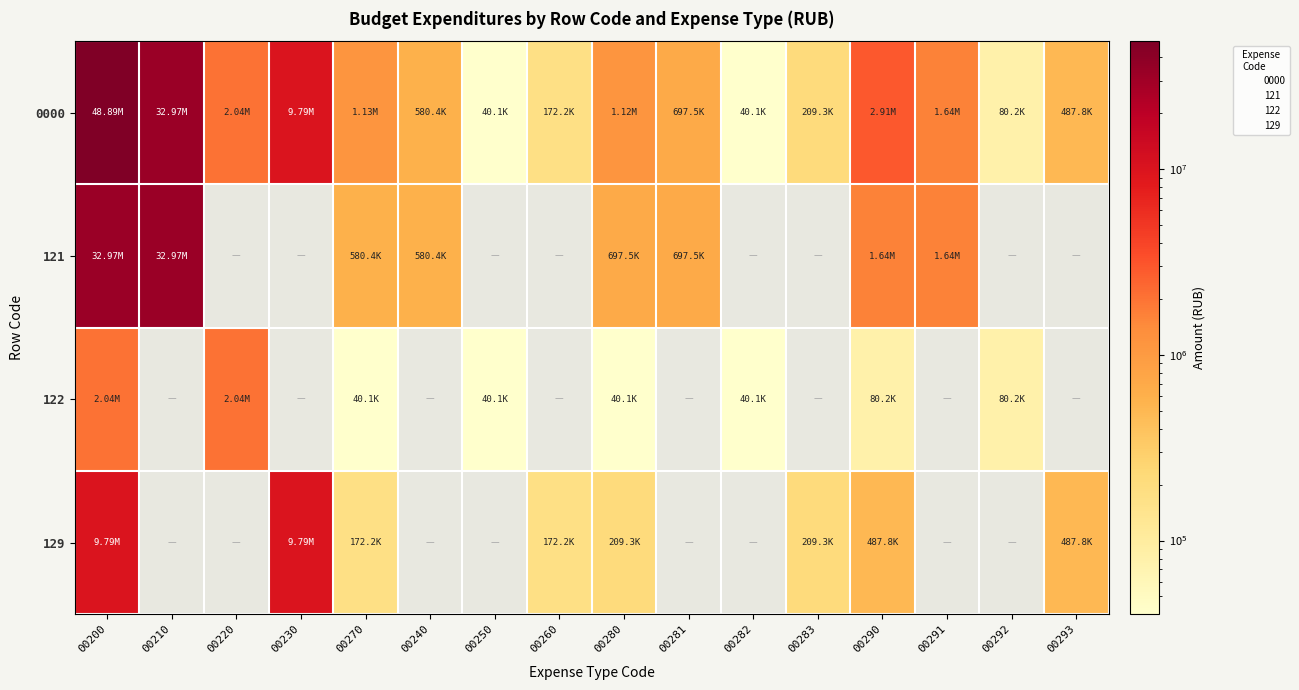

The 121 series shows 406135.1 at 00240. True or false?

False